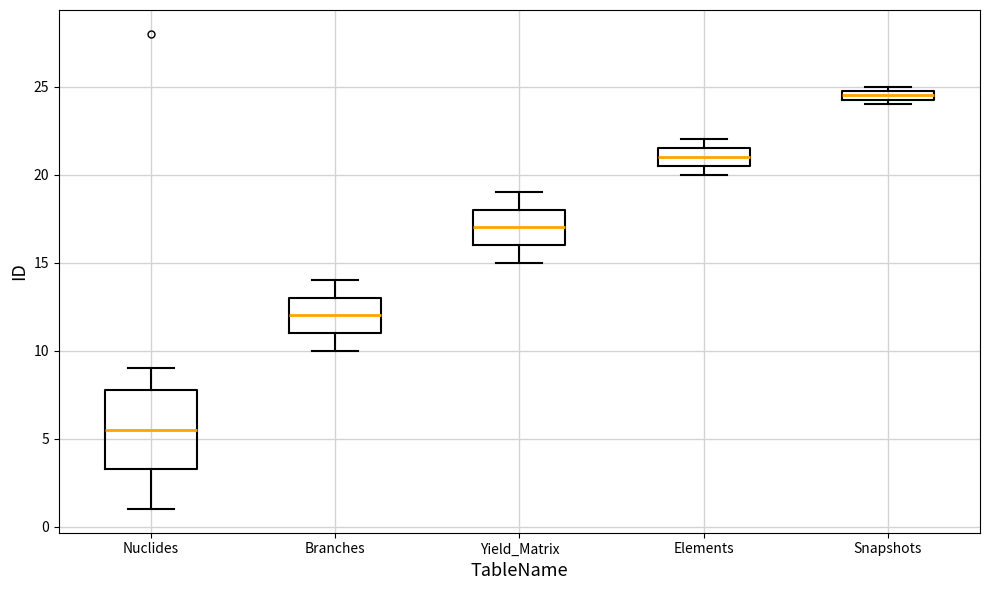

Where is the upper edge of the box for Nuclides on the y-axis? The values are not printed on the chart, so give them approximately, as read against the axis.

8.0